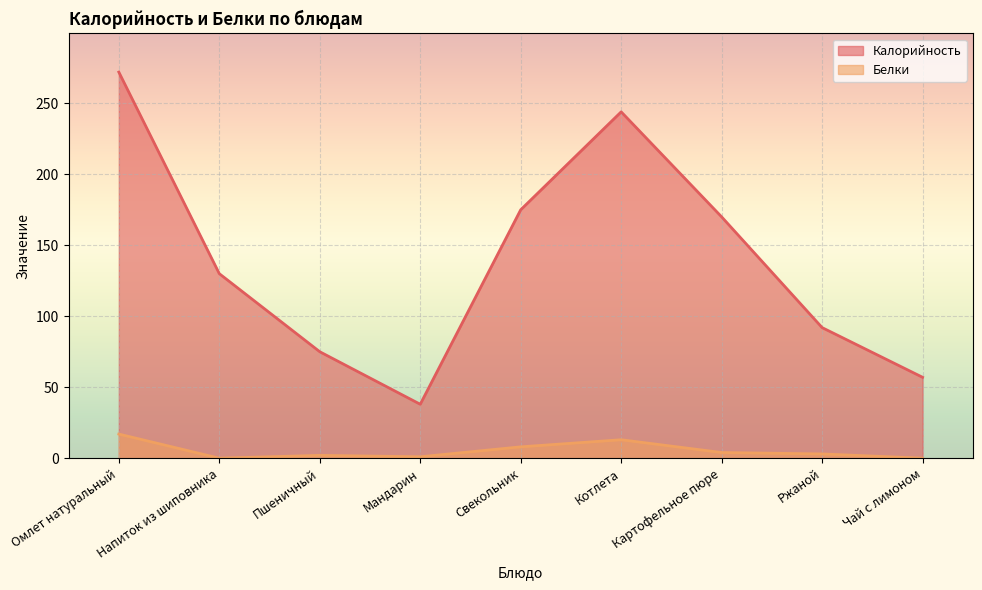

How many data points in Белки are above 3?

4